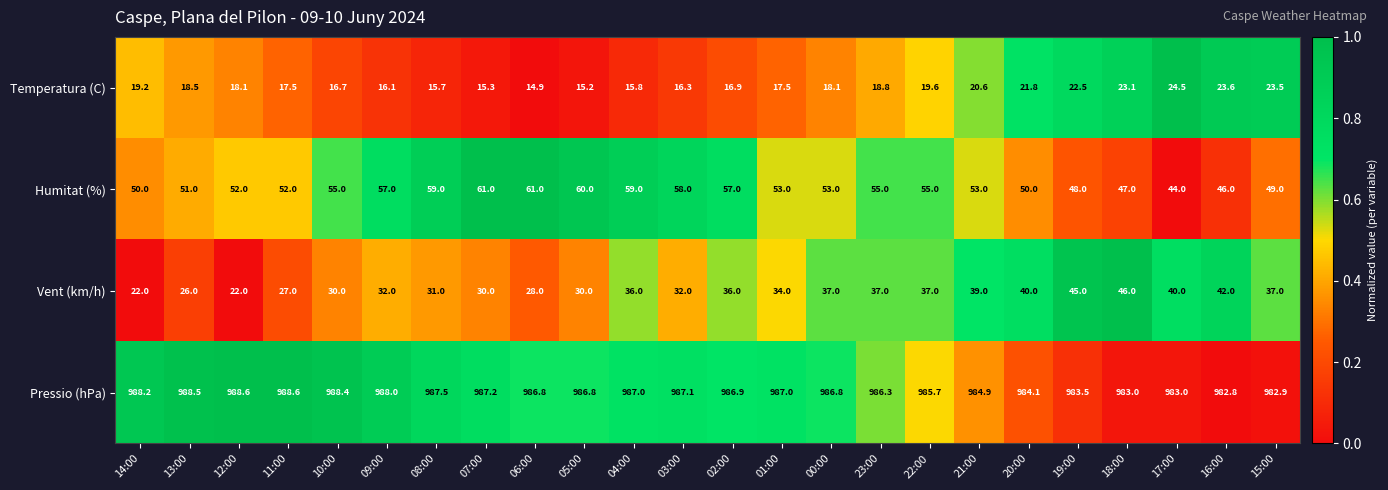

At how many categories does at least one series exceed 860?

24